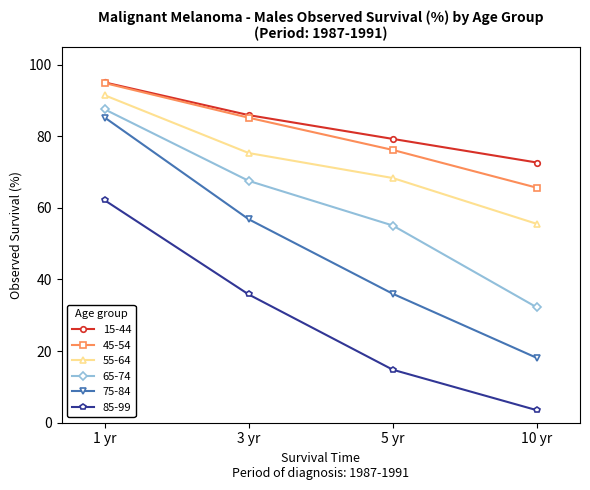

True or false: 85-99 has more than 1 interior local peaks.

False